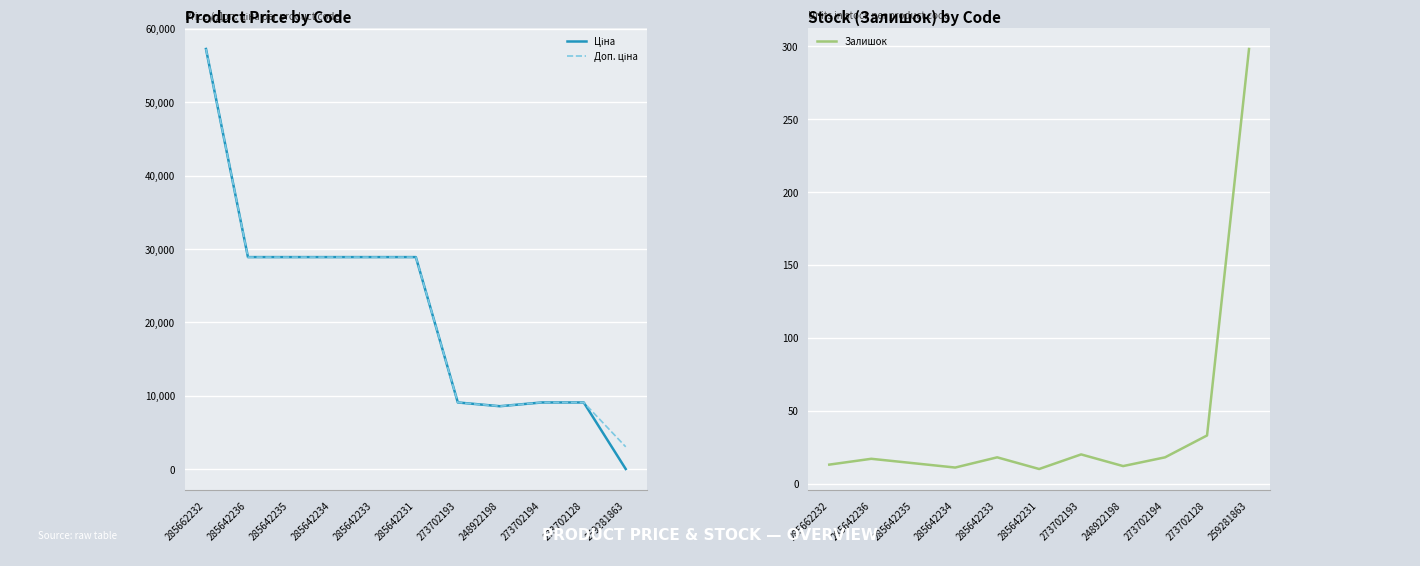

How many interior local peaks does the Залишок series have?

3